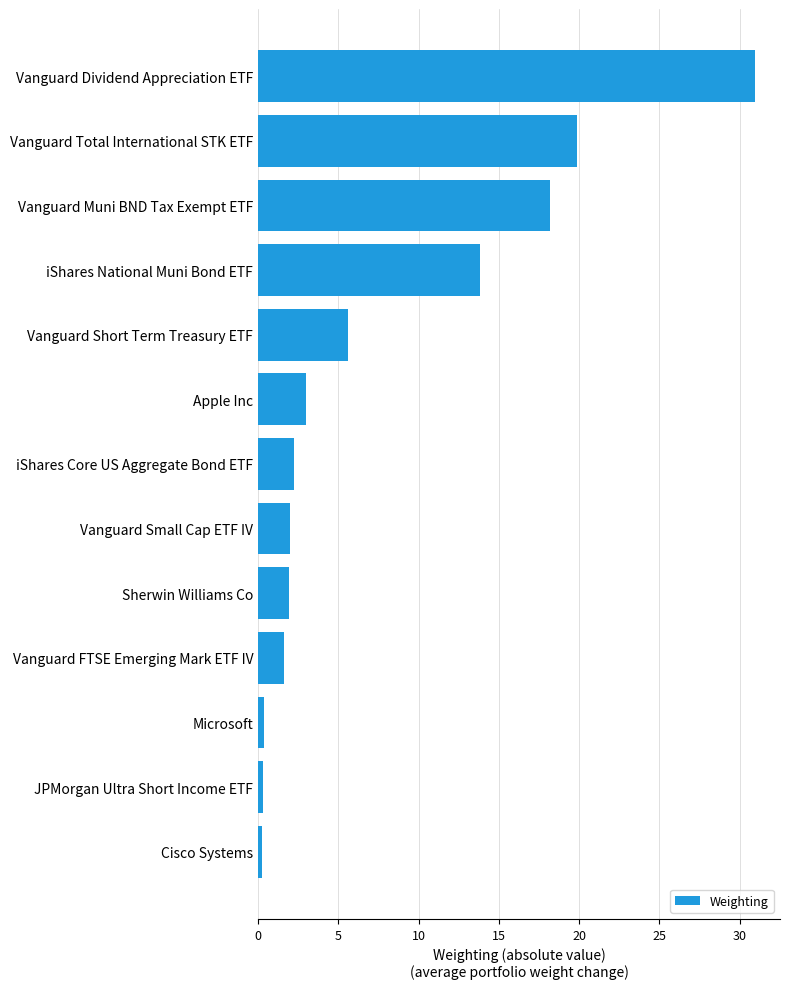

The chart shows a value of 26.2 at Vanguard Muni BND Tax Exempt ETF. True or false?

False